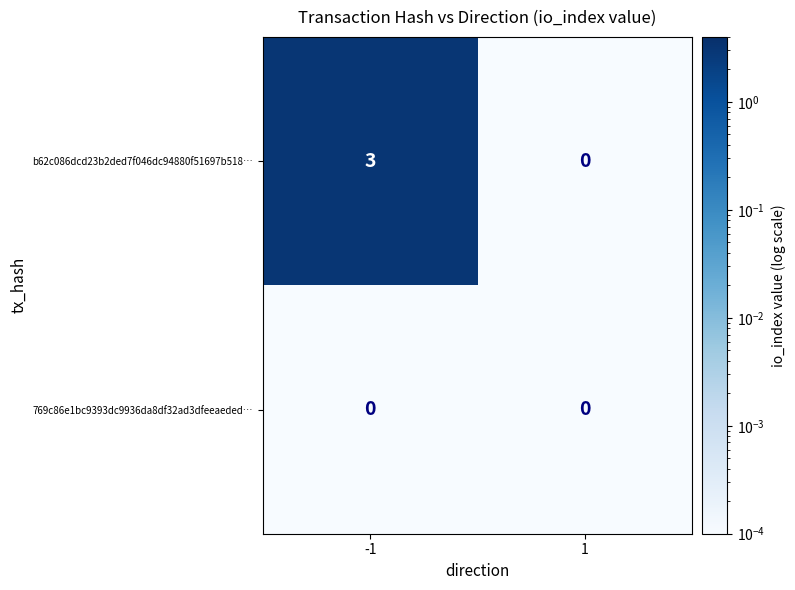

Reading left to right, list all the values displayed in this chart.

b62c086dcd23b2ded7f046dc94880f51697b518…: 3	0
769c86e1bc9393dc9936da8df32ad3dfeeaeded…: 0	0